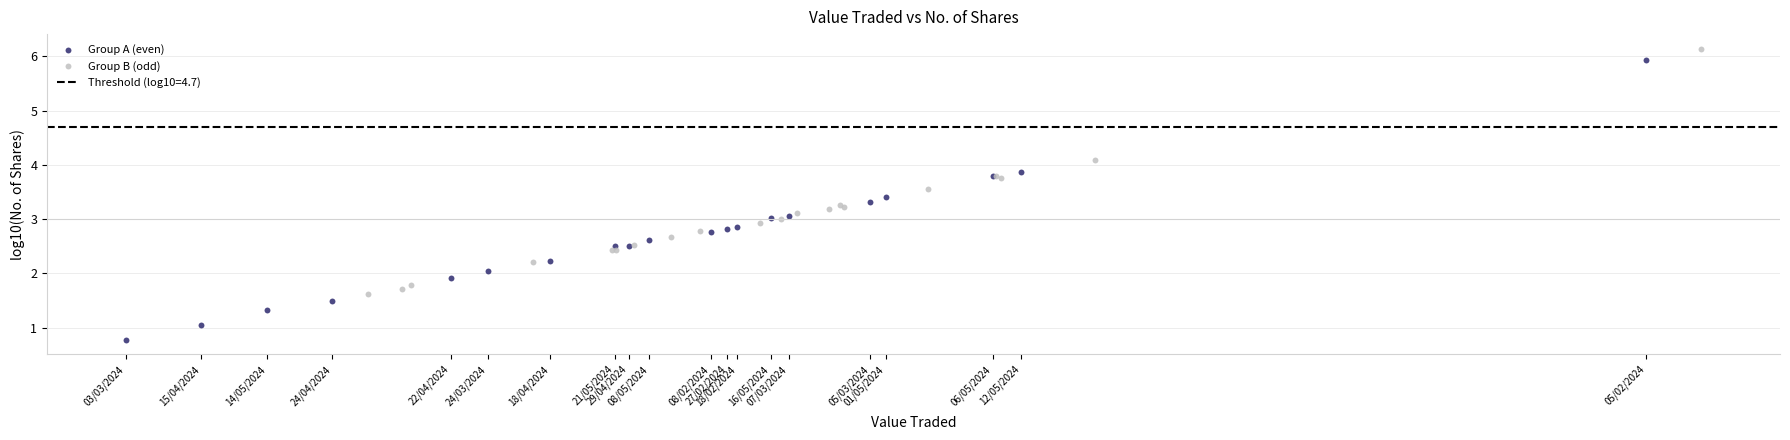

Which series has the largest Y range (max minus min)?

Group A (even)